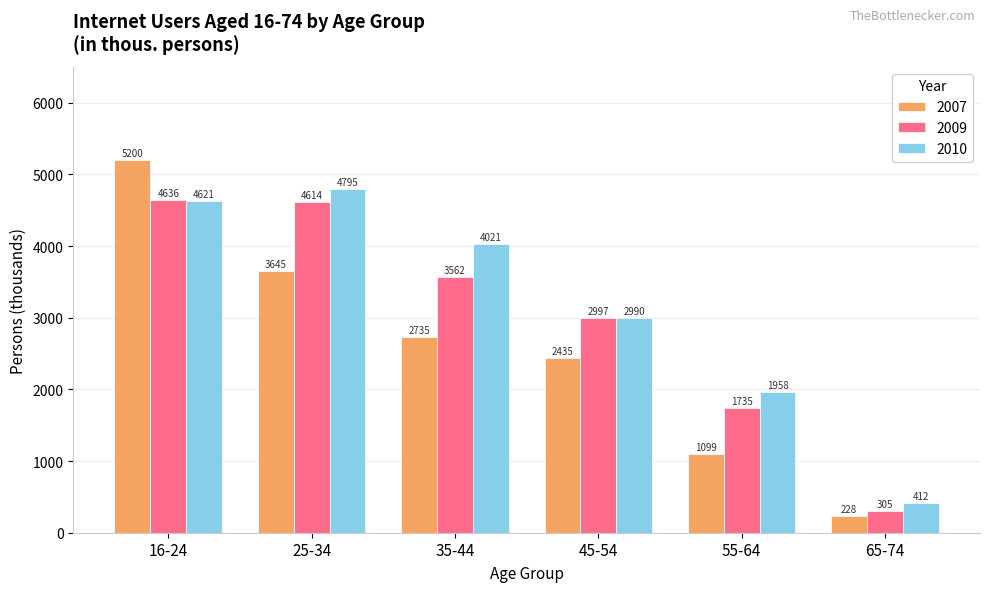

At which category is the sum across all series the highest?

16-24